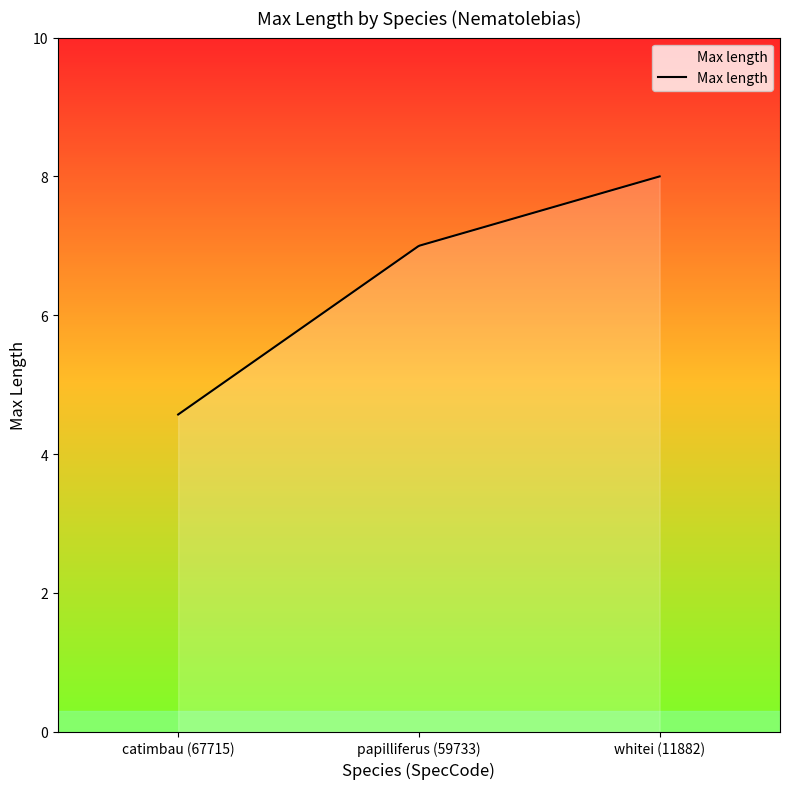

What is the difference between the maximum and minimum values?

3.4